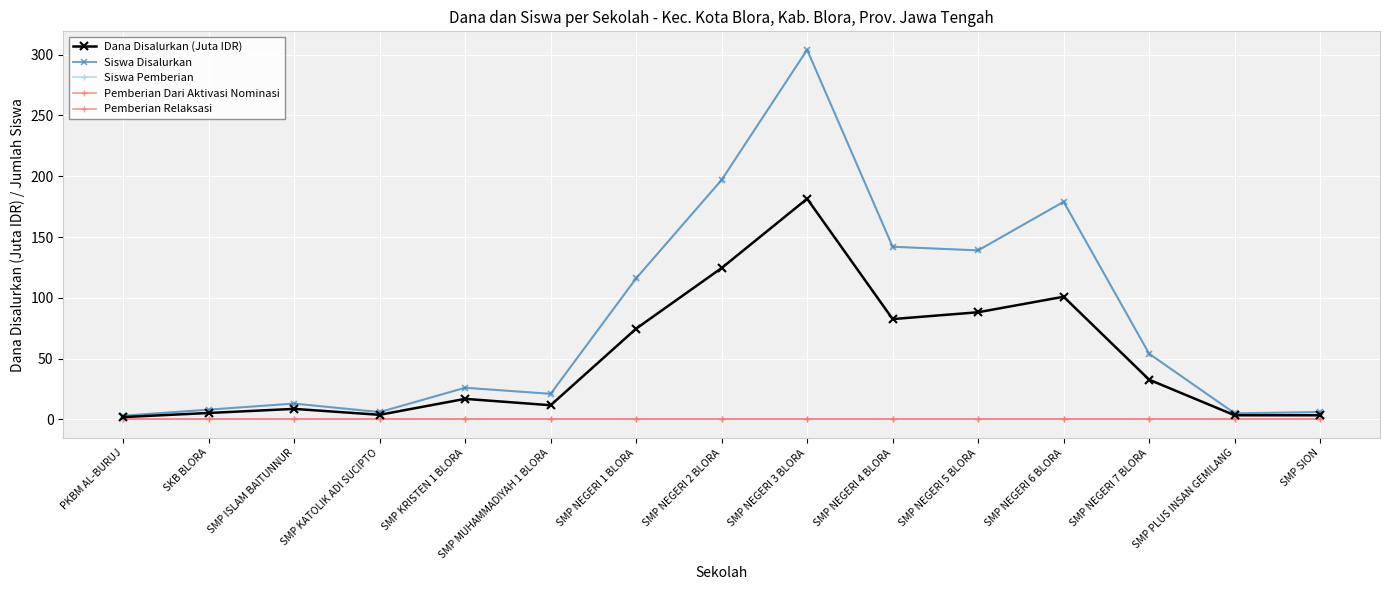

True or false: Pemberian Relaksasi and Siswa Disalurkan cross at least once.

False